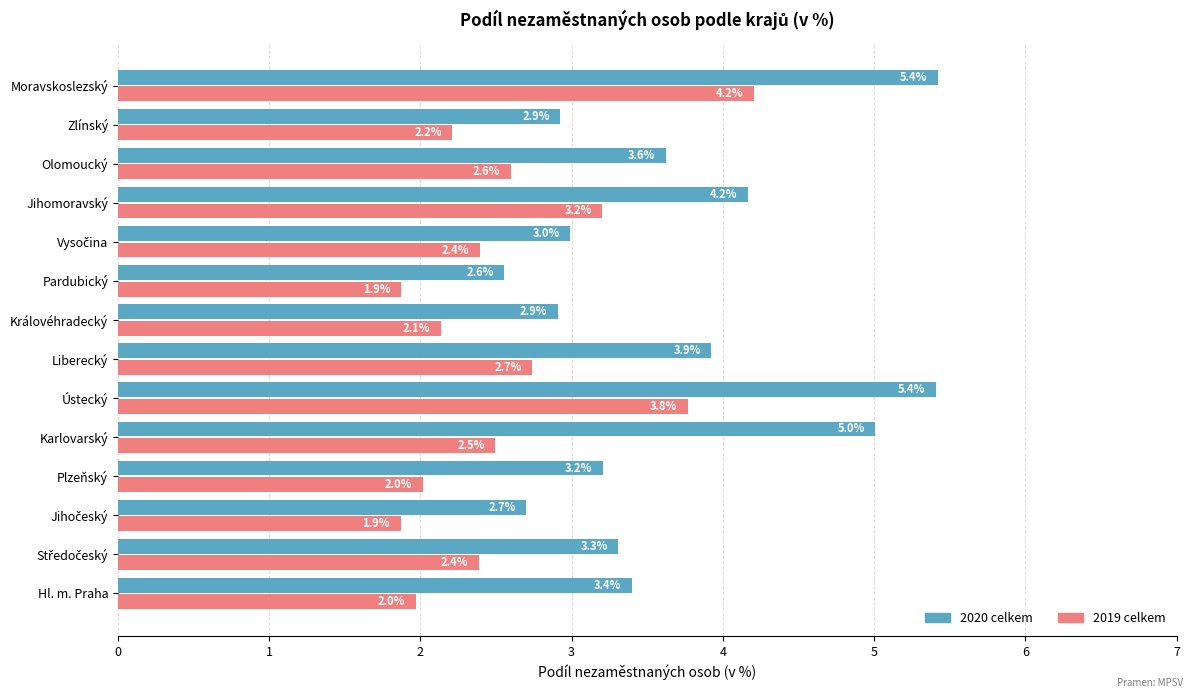

The 2019 celkem series shows 2.7 at Liberecký. True or false?

True